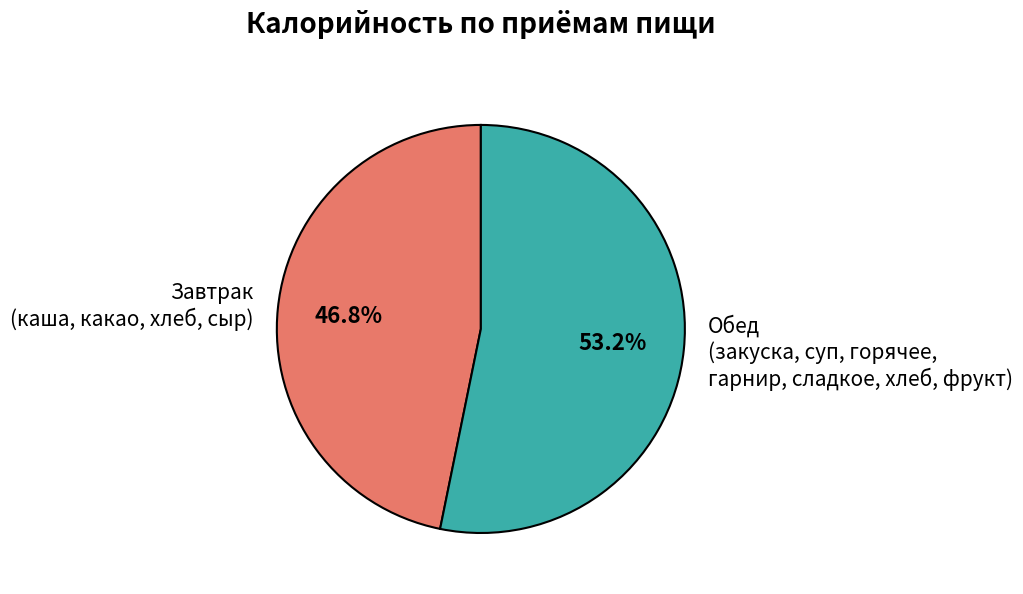

What percentage is NOT represented by Завтрак (каша, какао, хлеб, сыр)?

53.2%